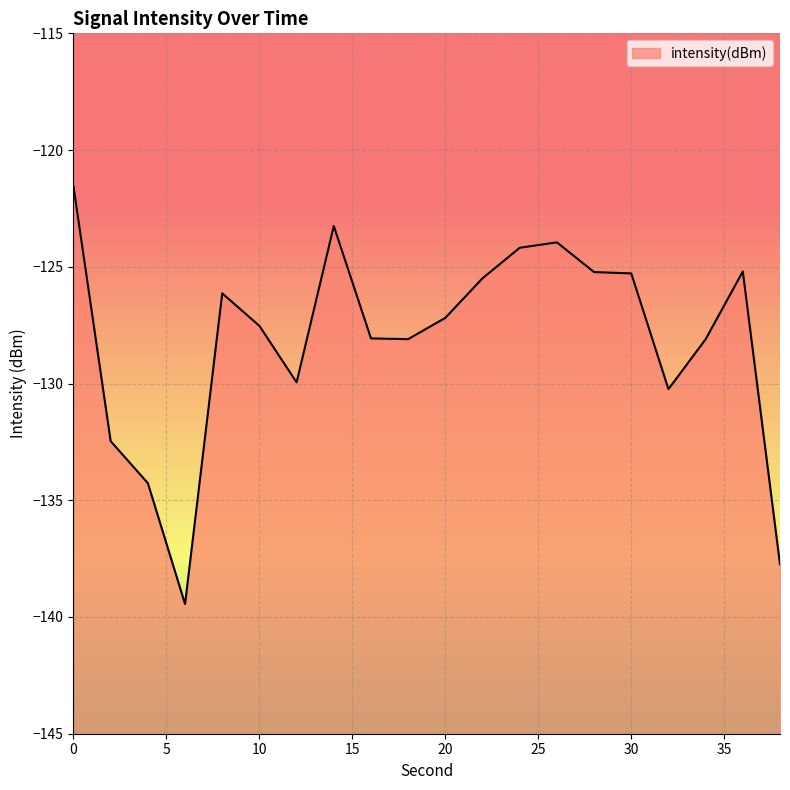

Reading left to right, what are all the values shown in this chart?

-121.6	-132.5	-134.3	-139.4	-126.1	-127.5	-129.9	-123.3	-128.1	-128.1	-127.2	-125.5	-124.2	-124.0	-125.2	-125.3	-130.2	-128.1	-125.2	-137.7